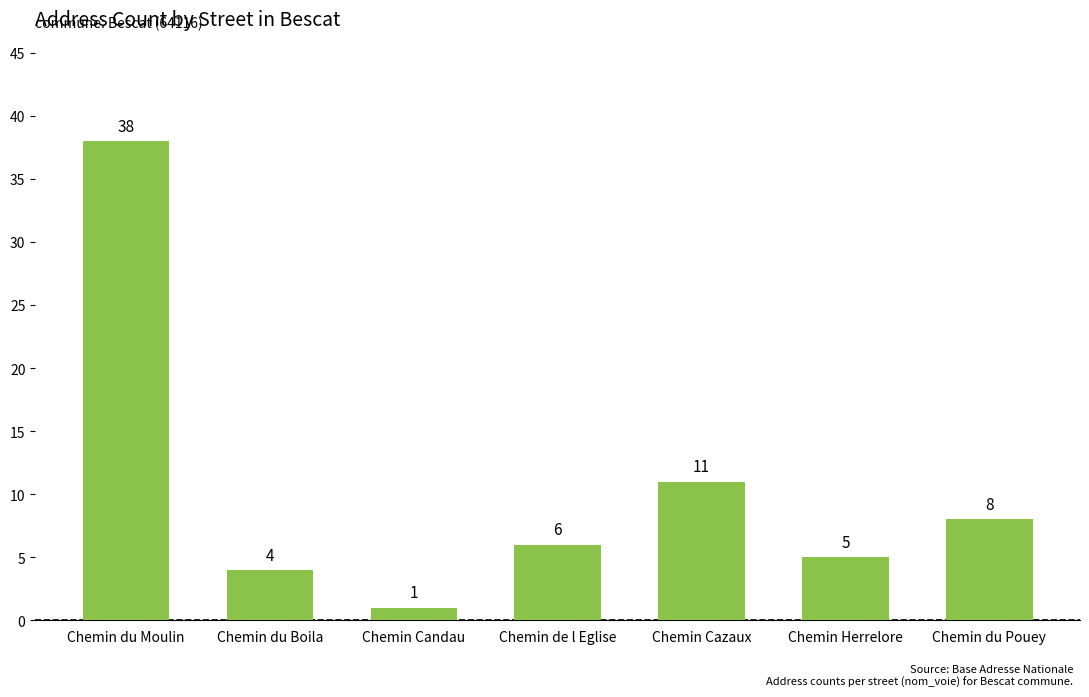

Are the bars grouped side by side (vs. stacked)?

No